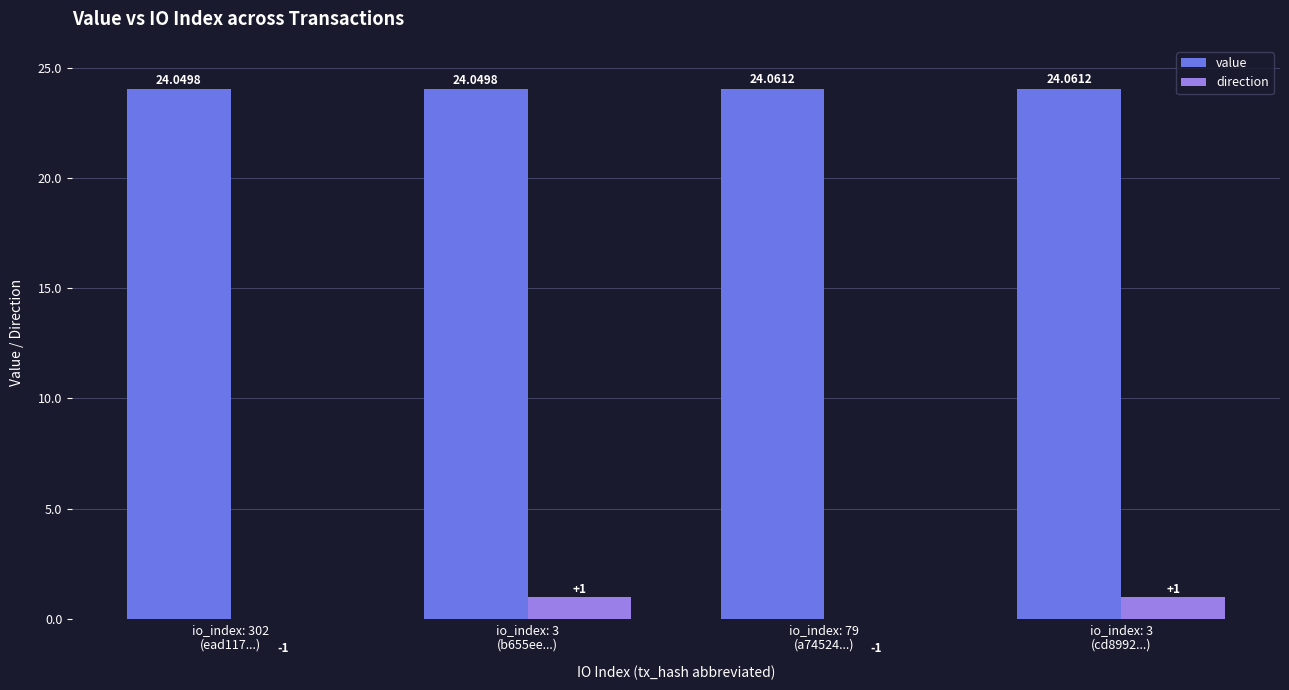

Reading left to right, what are all the values shown in this chart?

value: io_index: 302
(ead117...)=24.0	io_index: 3
(b655ee...)=24.0	io_index: 79
(a74524...)=24.1	io_index: 3
(cd8992...)=24.1
direction: io_index: 302
(ead117...)=-1.0	io_index: 3
(b655ee...)=1.0	io_index: 79
(a74524...)=-1.0	io_index: 3
(cd8992...)=1.0